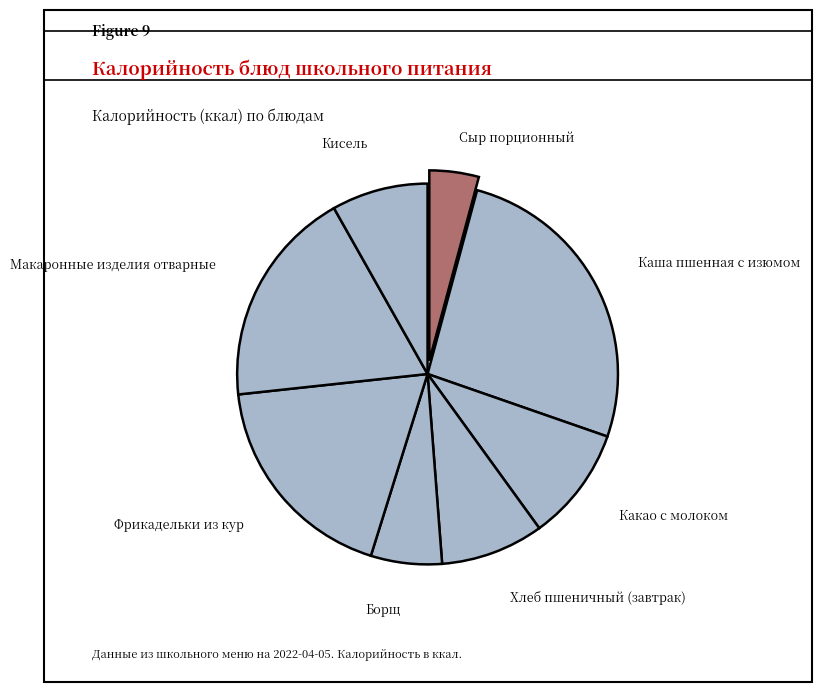

How many segments does this pie chart have?

8